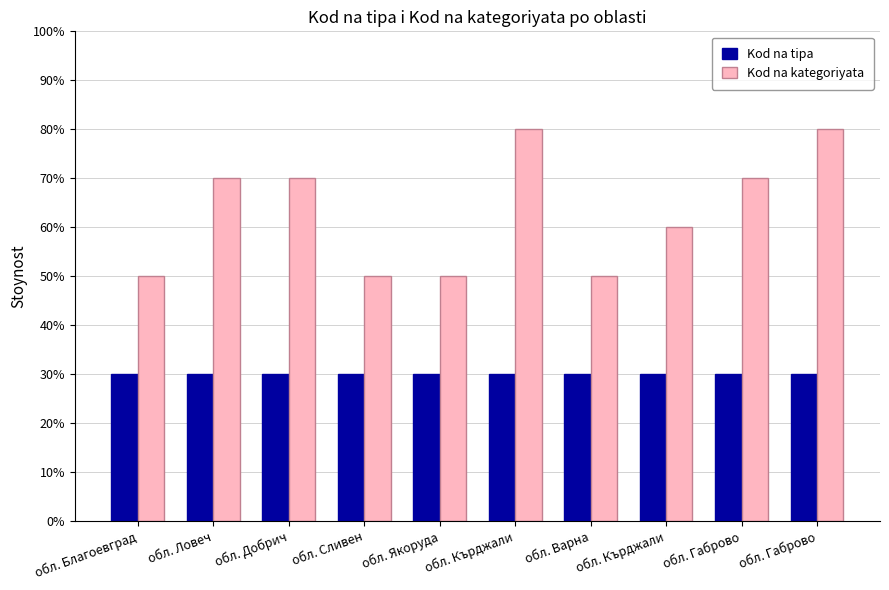

Which category has the highest value in the Kod na kategoriyata series?

обл. Кърджали